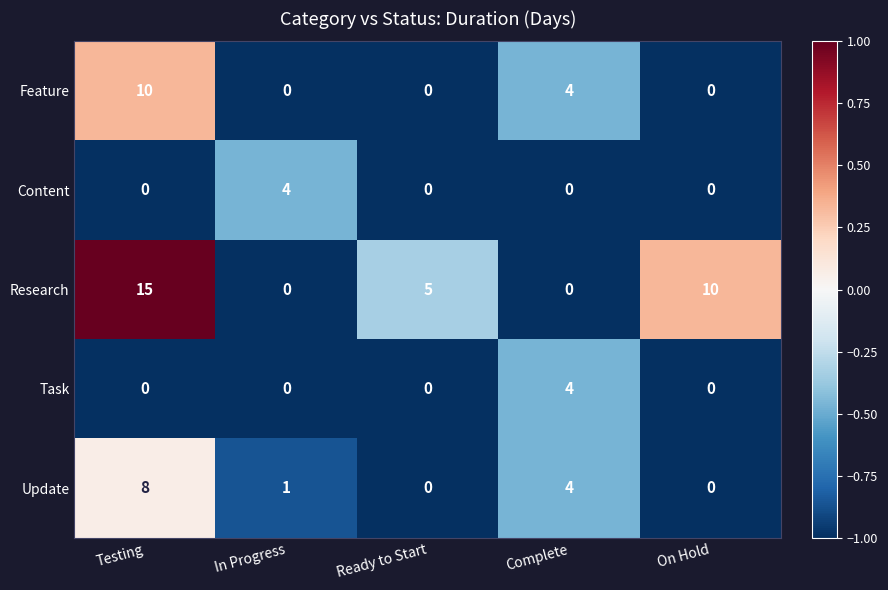

What is the total value across all series at In Progress?

5